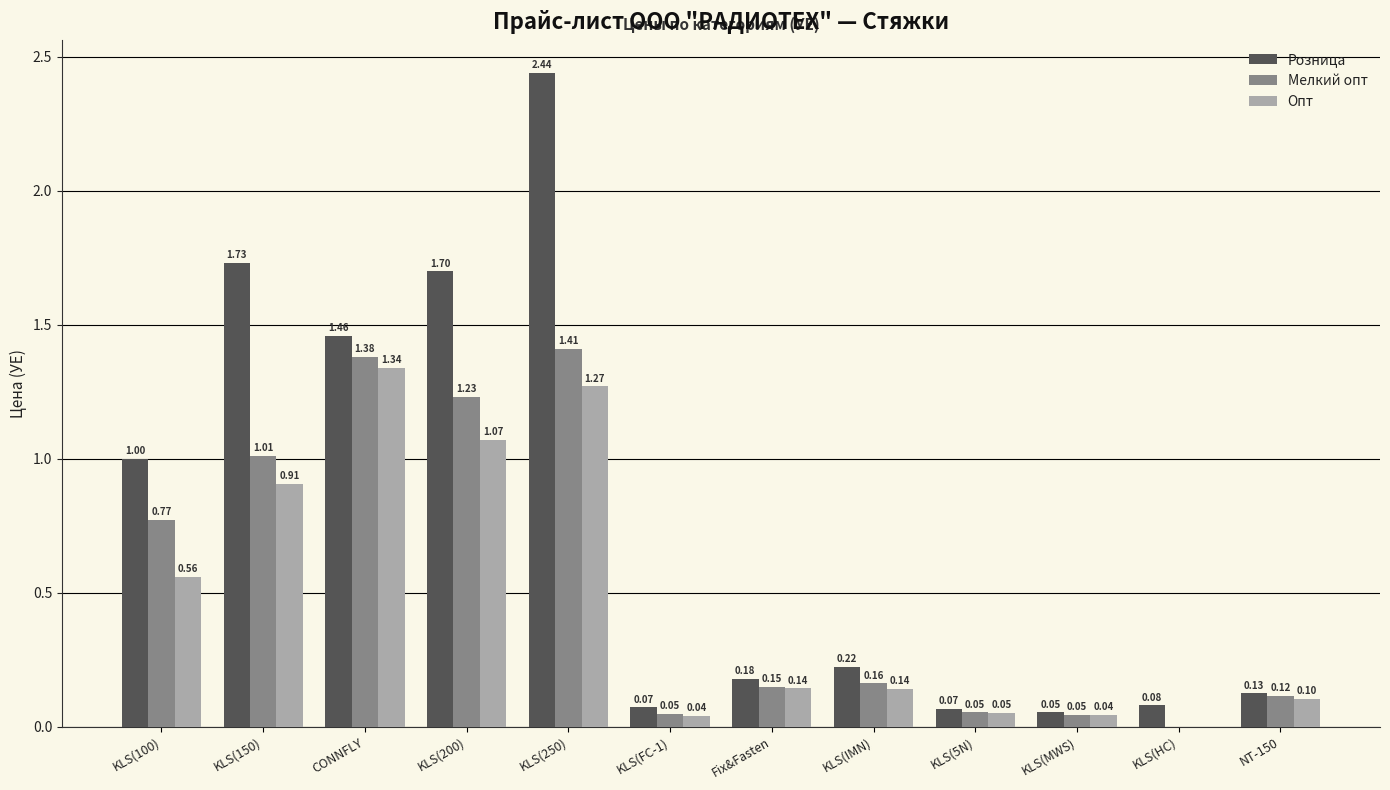

Is it true that Розница equals 0.1 at KLS(FC-1)?

True